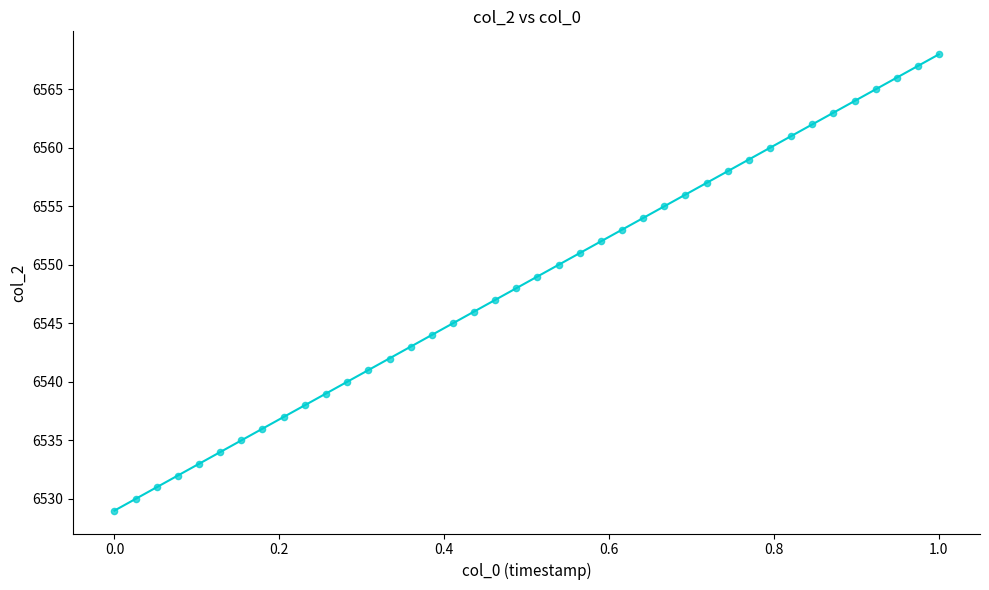

What is the range of Y values (max minus min)?

39